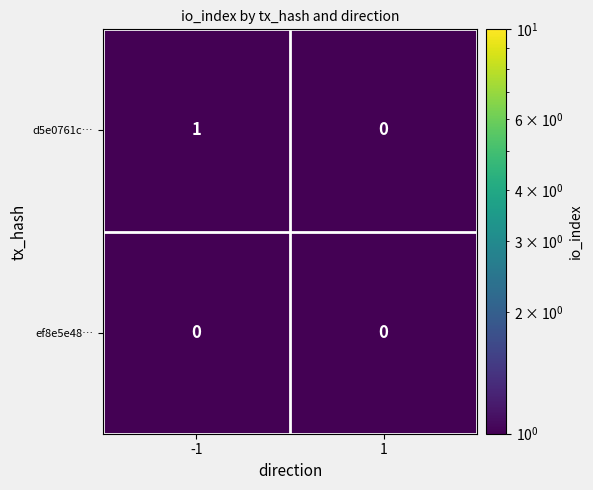

Reading left to right, transcribe all the data shown in this chart.

d5e0761c…: -1=1	1=0
ef8e5e48…: -1=0	1=0